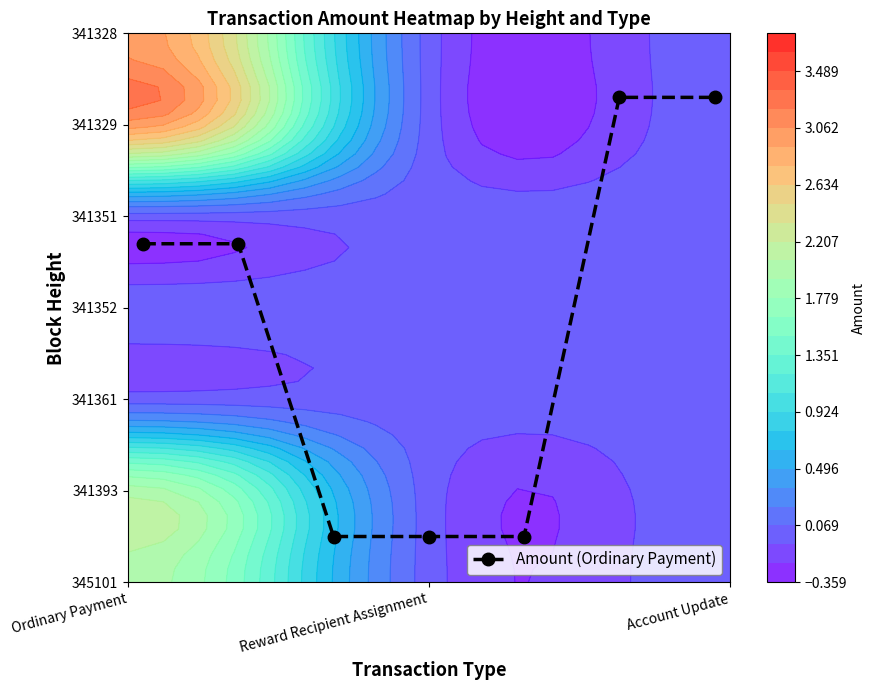

Reading left to right, list all the values displayed in this chart.

3.7	3.7	0.5	0.5	0.5	5.3	5.3